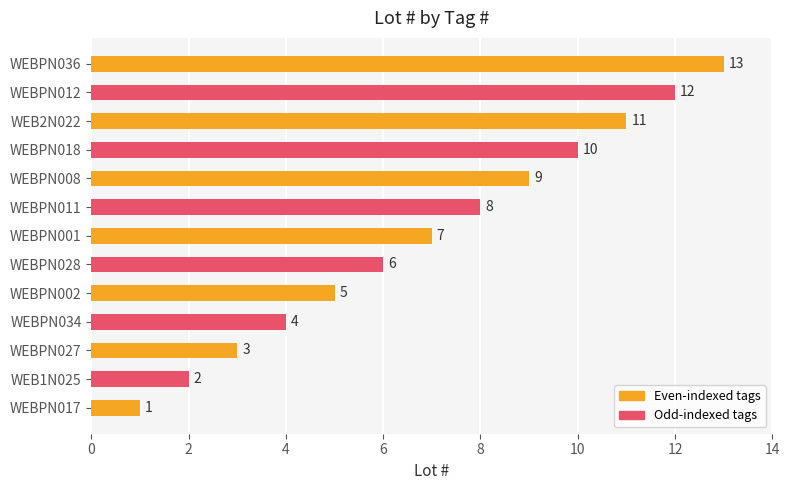

List the labels in order of value, largest first.

WEBPN036, WEBPN012, WEB2N022, WEBPN018, WEBPN008, WEBPN011, WEBPN001, WEBPN028, WEBPN002, WEBPN034, WEBPN027, WEB1N025, WEBPN017